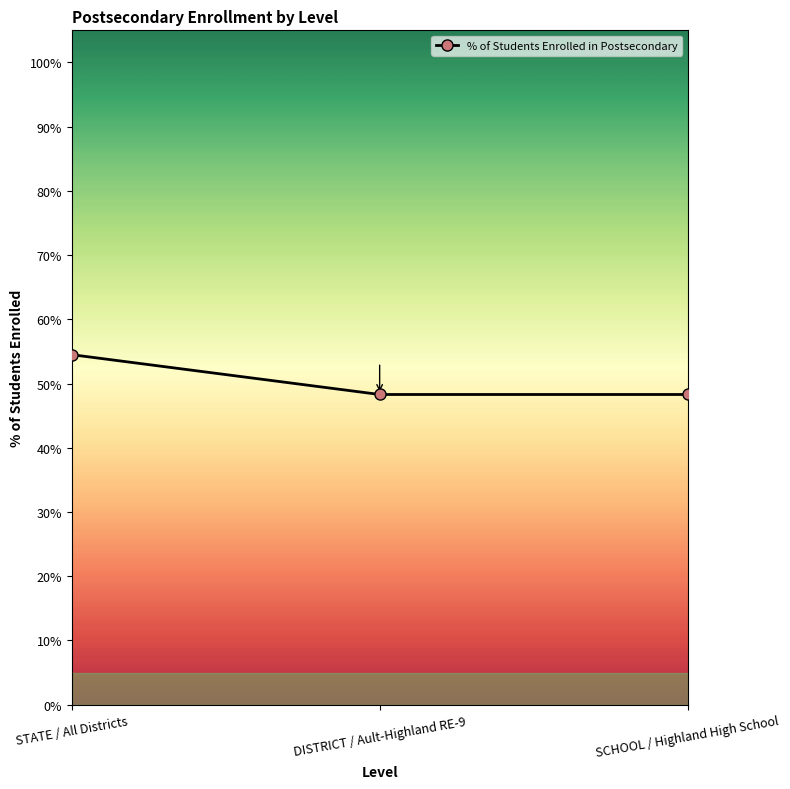

List the labels in order of value, largest first.

STATE / All Districts, DISTRICT / Ault-Highland RE-9, SCHOOL / Highland High School